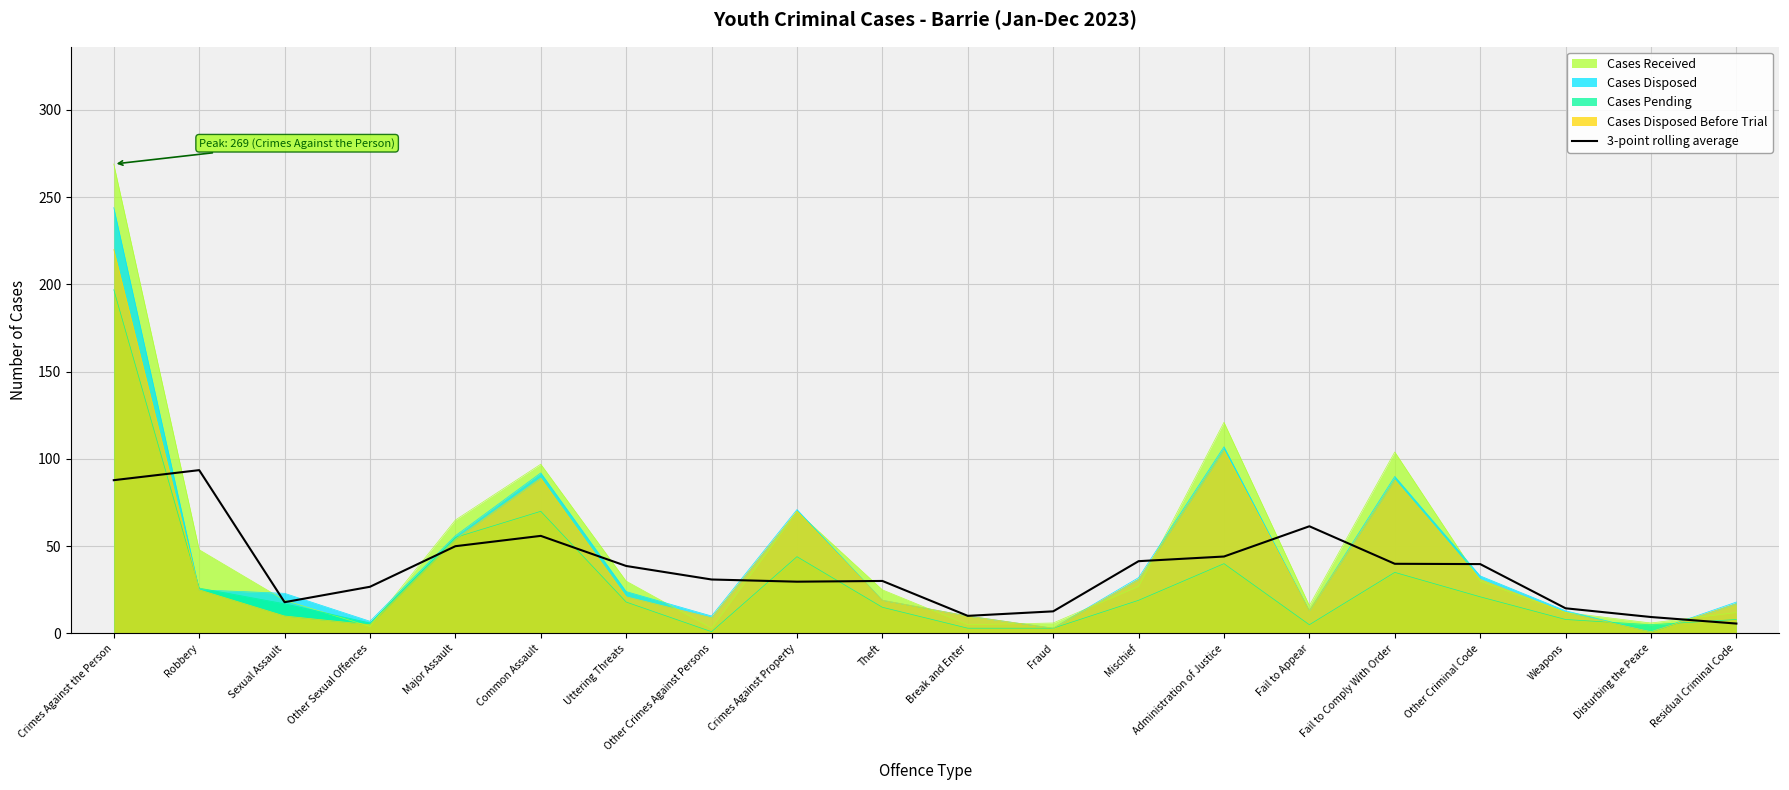

At which label does the data first exceed 38?

Crimes Against the Person